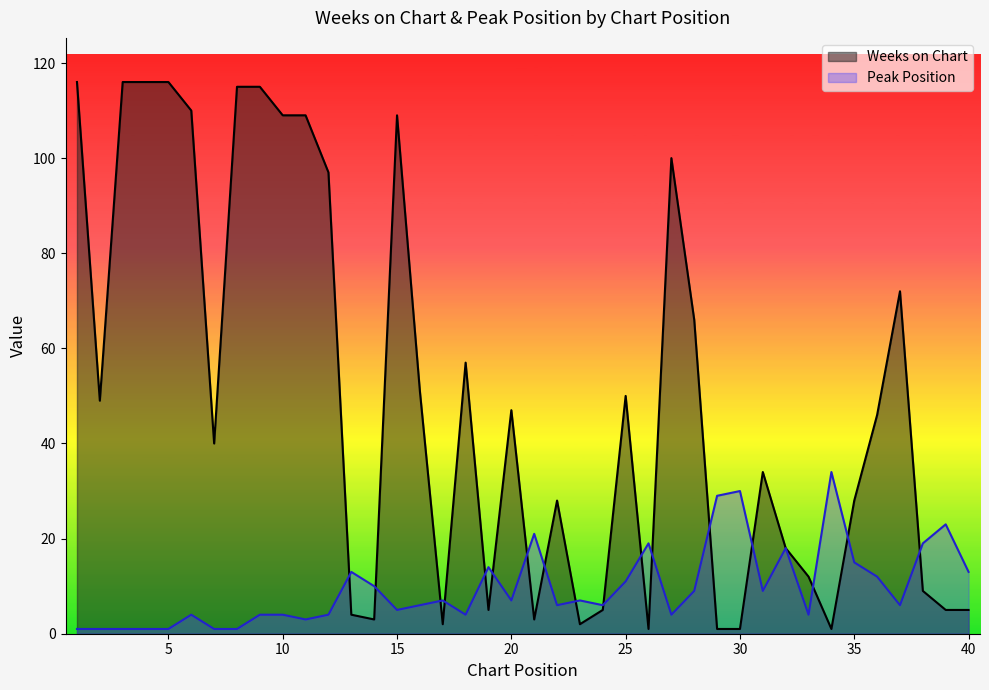

Between 23 and 7, which is larger?

7